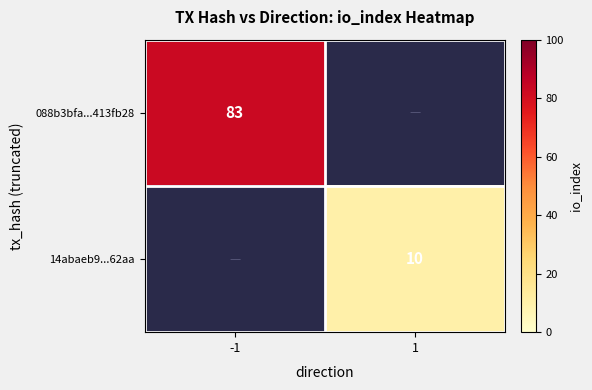

The 14abaeb9...62aa series shows 18 at 1. True or false?

False